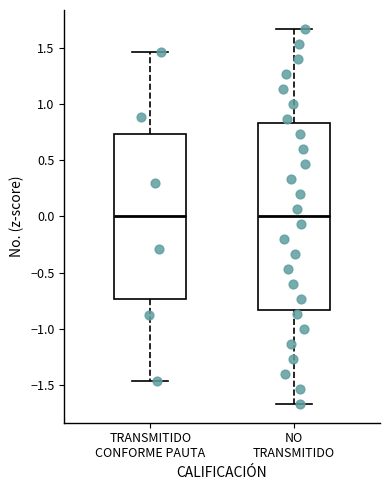

Reading left to right, read every box against the y-axis: the position of its median line, the range the box covers, and the ends of its whiskers. The values are not printed on the chart, so give them approximately, as read against the axis.

TRANSMITIDO CONFORME PAUTA: median 0.00, box -0.75 to 0.75, whiskers -1.45 to 1.45
NO TRANSMITIDO: median 0.00, box -0.85 to 0.85, whiskers -1.65 to 1.65